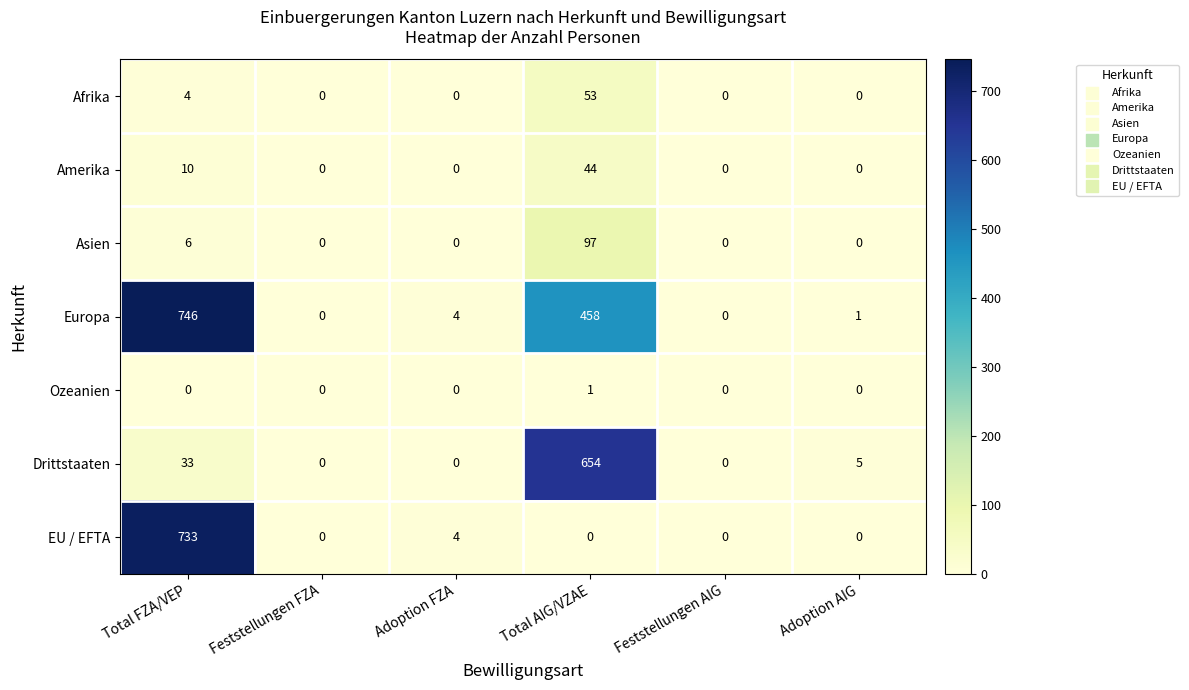

What is the average value of the Europa series?

202